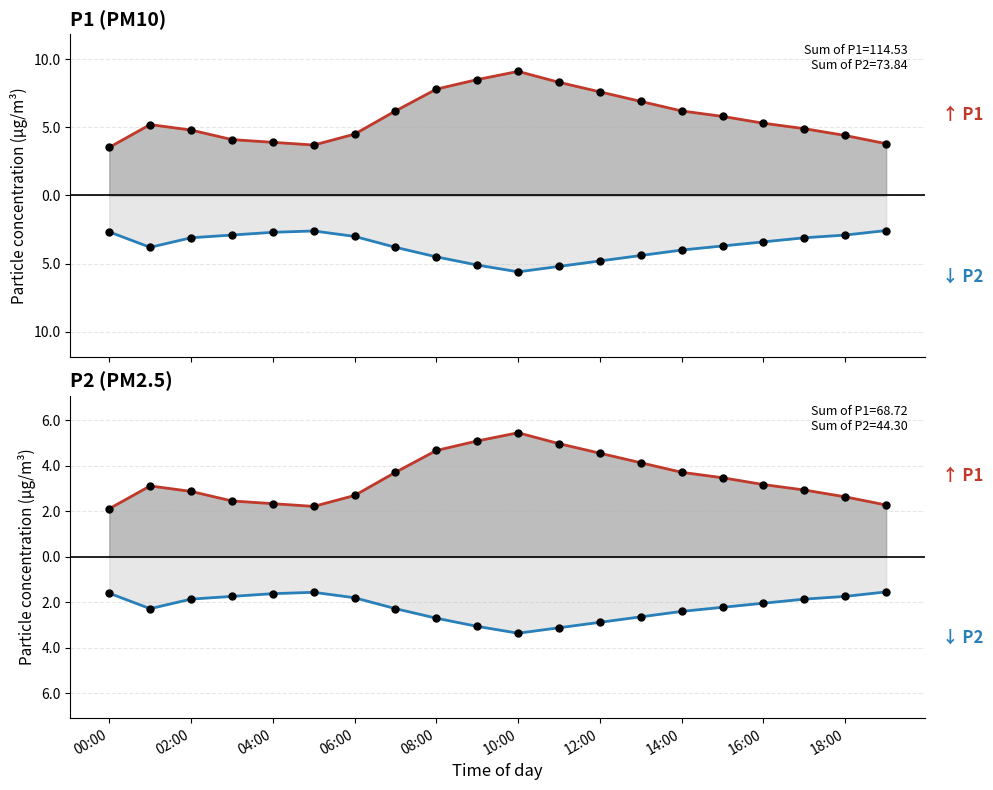

What is the label of the 1st point from the right?

19